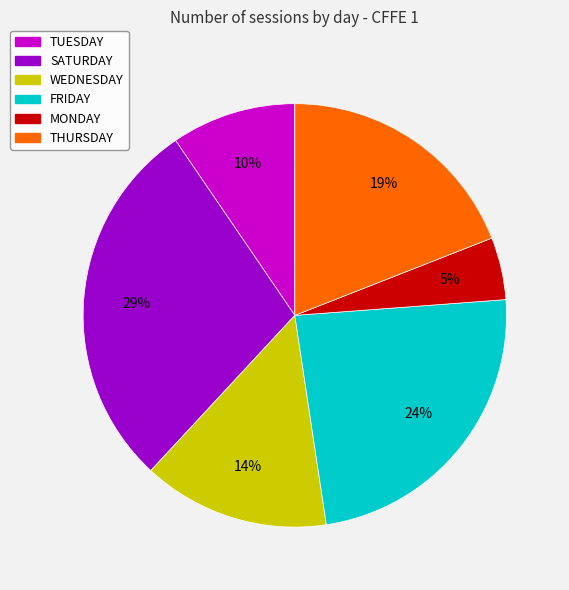

Rank the categories by value from highest to lowest.

SATURDAY, FRIDAY, THURSDAY, WEDNESDAY, TUESDAY, MONDAY